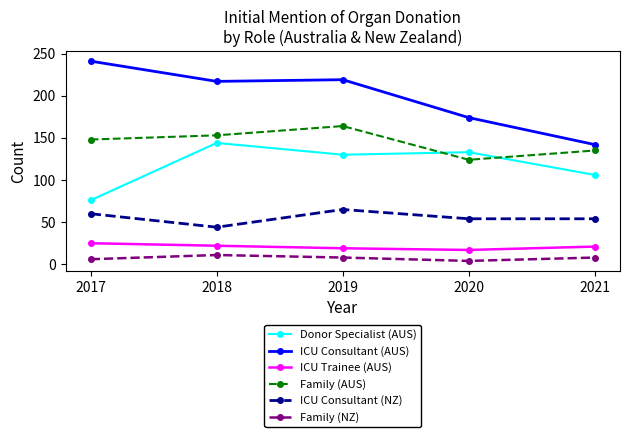

At which category does Donor Specialist (AUS) reach its first local peak?

2018